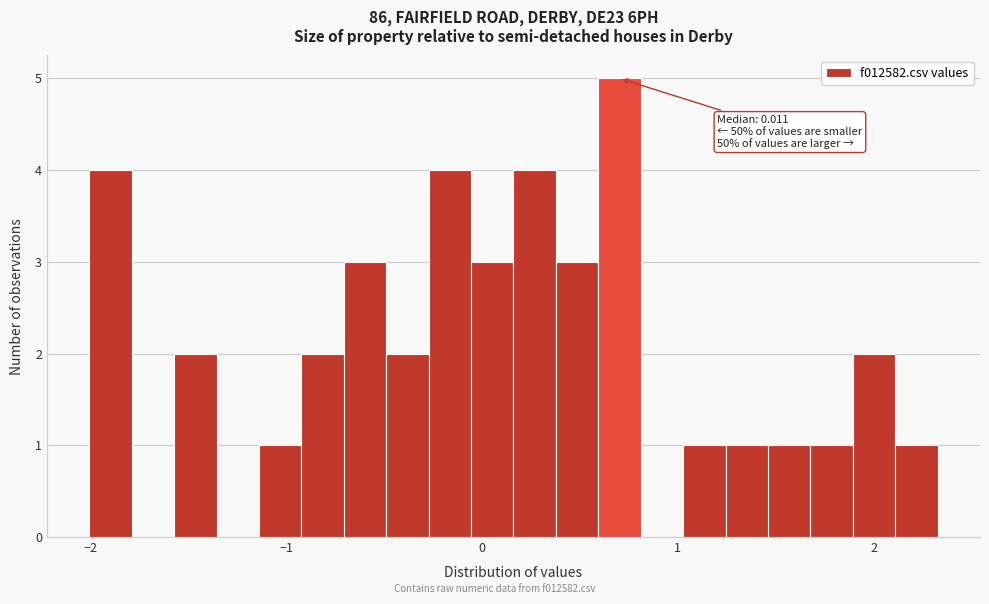

Read against the x-axis, roughly where is the centre of the tallest bar?

0.7